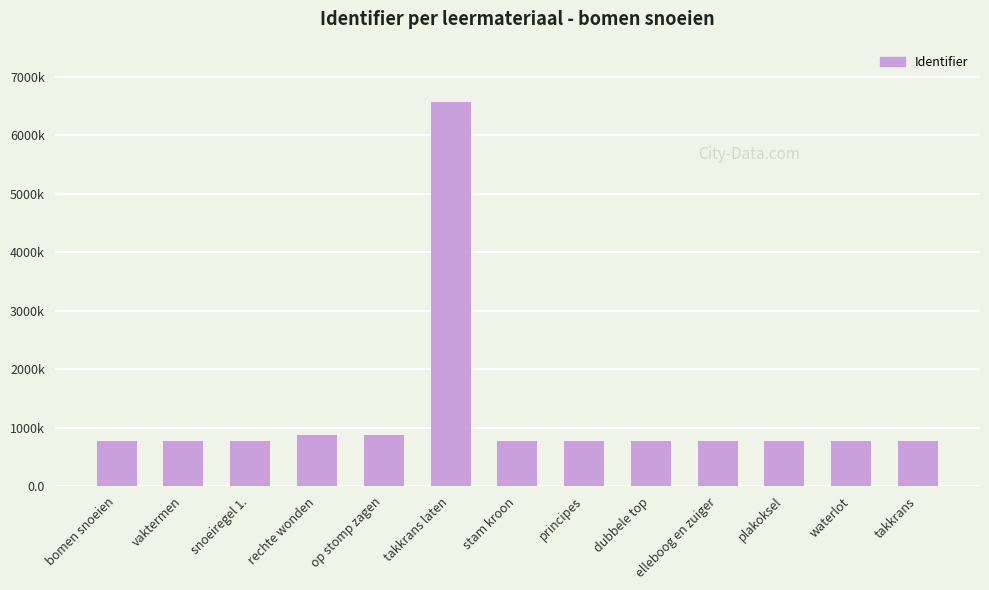

Which label corresponds to the smallest value in the chart?

bomen snoeien